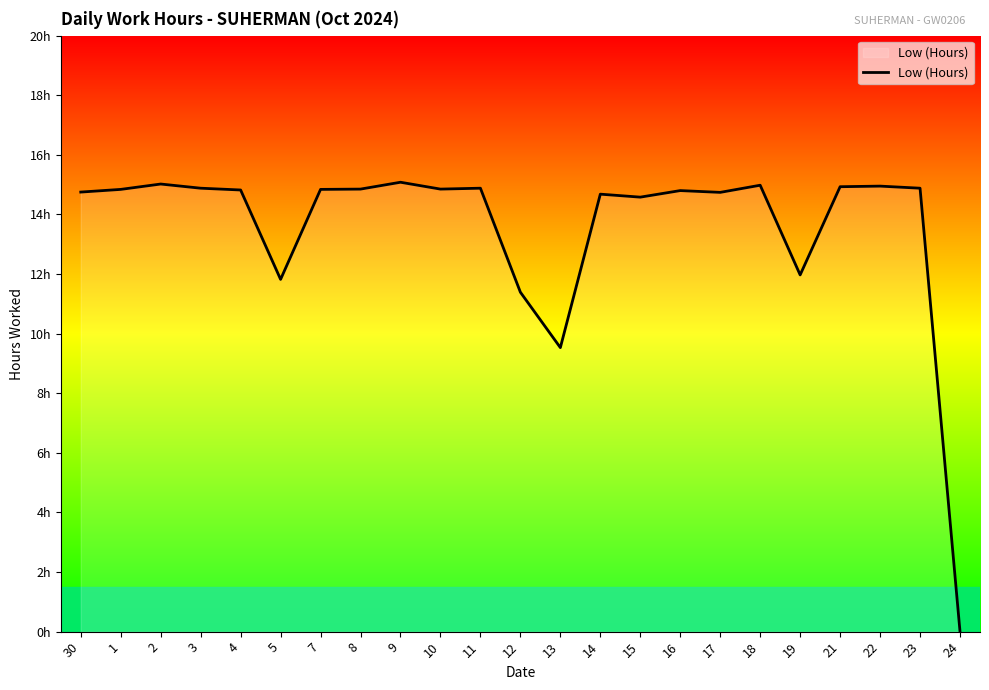

Which label corresponds to the smallest value in the chart?

24